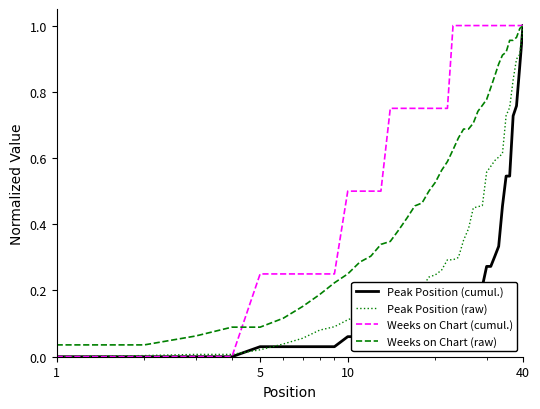

What are all the series names shown in the legend?

Peak Position (cumul.), Peak Position (raw), Weeks on Chart (cumul.), Weeks on Chart (raw)